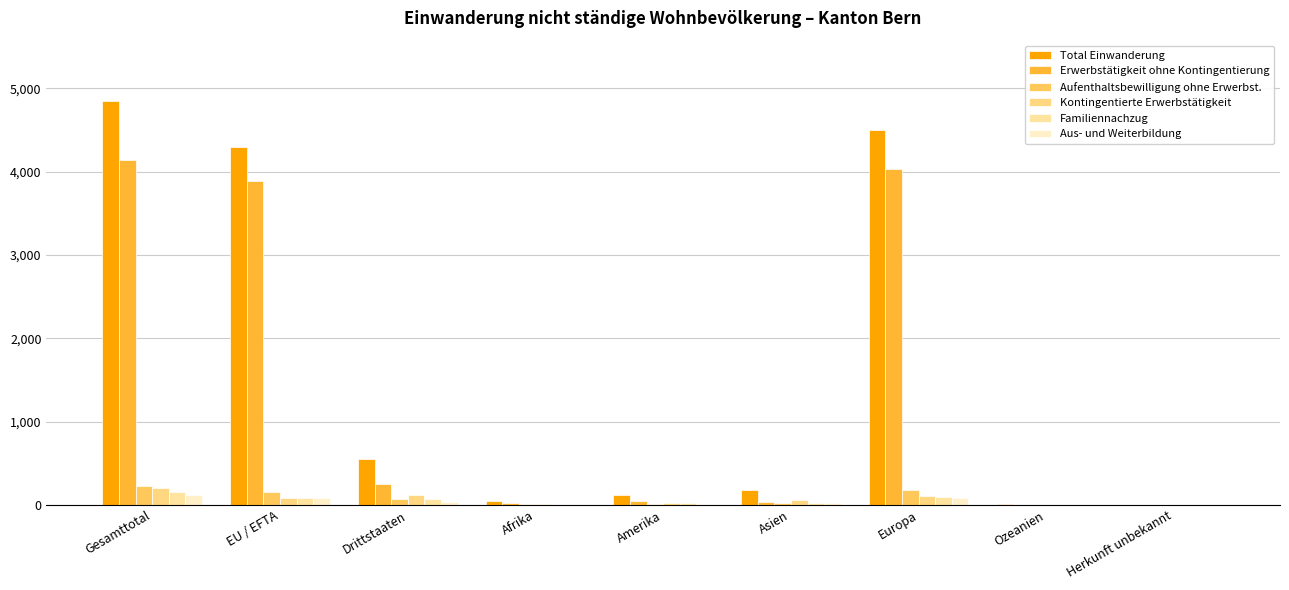

Reading left to right, list all the values displayed in this chart.

Total Einwanderung: Gesamttotal=4844	EU / EFTA=4293	Drittstaaten=551	Afrika=44	Amerika=116	Asien=174	Europa=4504	Ozeanien=5	Herkunft unbekannt=1
Erwerbstätigkeit ohne Kontingentierung: Gesamttotal=4138	EU / EFTA=3892	Drittstaaten=246	Afrika=25	Amerika=43	Asien=40	Europa=4027	Ozeanien=3	Herkunft unbekannt=0
Aufenthaltsbewilligung ohne Erwerbst.: Gesamttotal=230	EU / EFTA=154	Drittstaaten=76	Afrika=9	Amerika=16	Asien=23	Europa=182	Ozeanien=0	Herkunft unbekannt=0
Kontingentierte Erwerbstätigkeit: Gesamttotal=204	EU / EFTA=82	Drittstaaten=122	Afrika=6	Amerika=25	Asien=64	Europa=107	Ozeanien=1	Herkunft unbekannt=1
Familiennachzug: Gesamttotal=152	EU / EFTA=84	Drittstaaten=68	Afrika=1	Amerika=23	Asien=27	Europa=100	Ozeanien=1	Herkunft unbekannt=0
Aus- und Weiterbildung: Gesamttotal=120	EU / EFTA=81	Drittstaaten=39	Afrika=3	Amerika=9	Asien=20	Europa=88	Ozeanien=0	Herkunft unbekannt=0